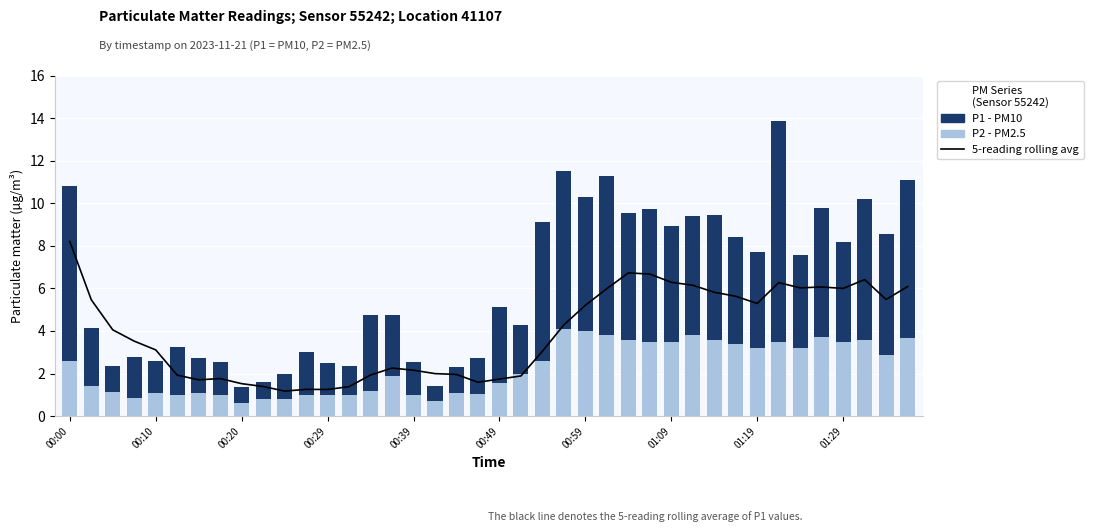

Is the value of P1 - PM10 at 14 greater than the value of 5-reading rolling avg at 00:49?

Yes